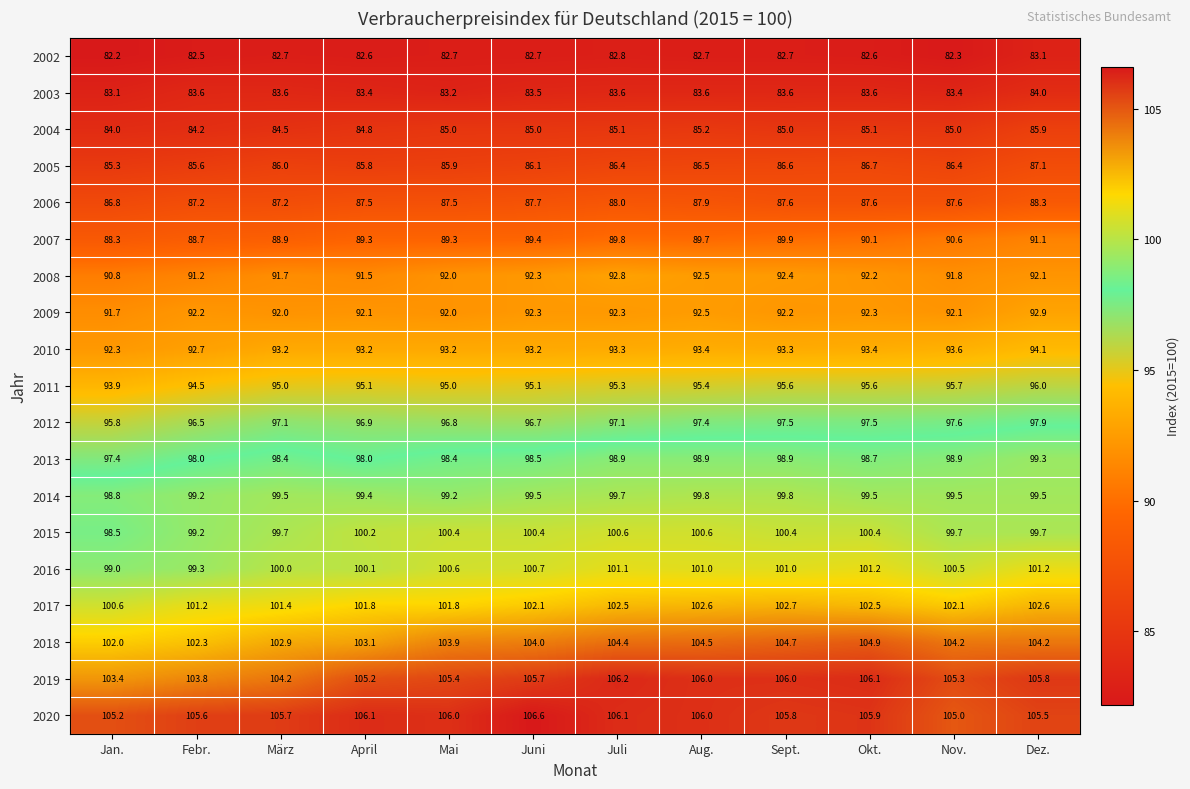

True or false: 2012 has a value of 170.3 at Dez..

False